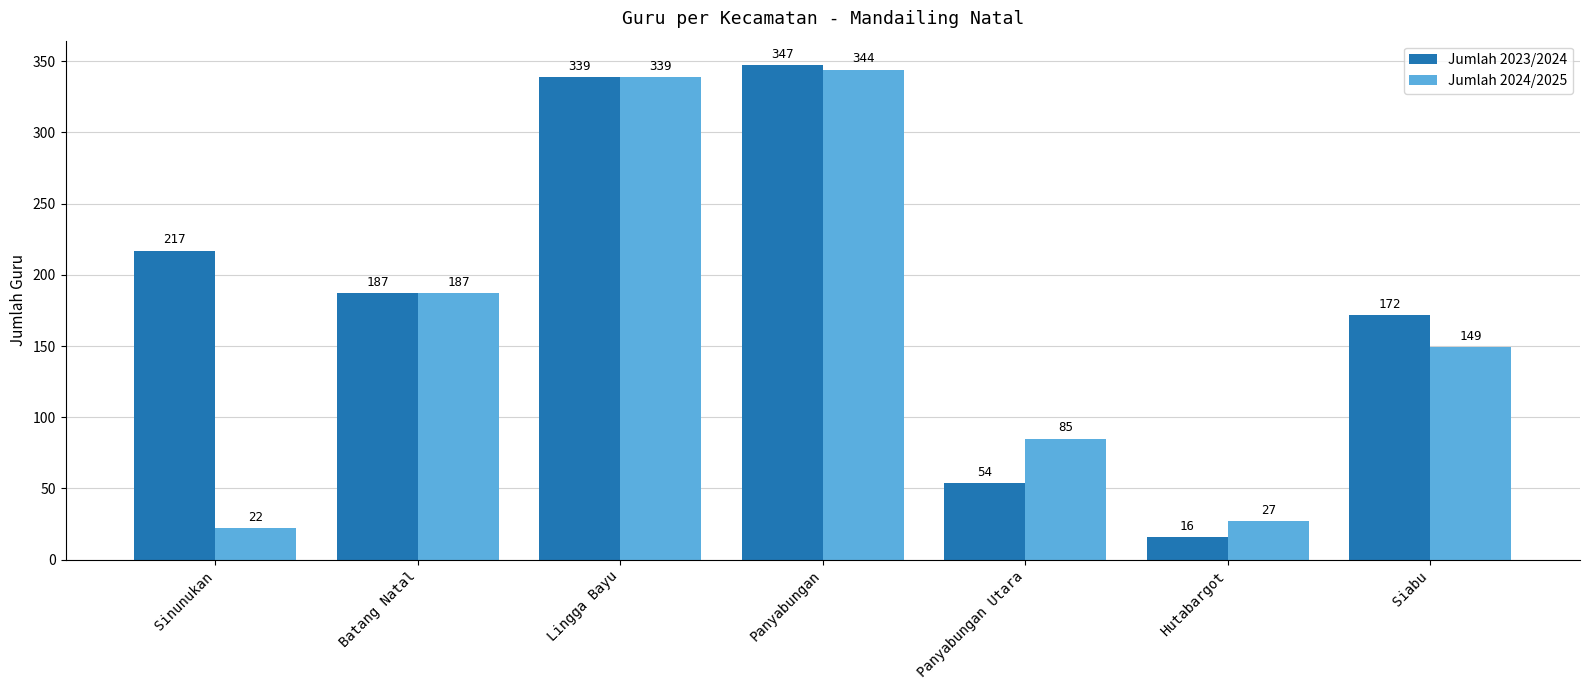

Rank the series by their average value, from lowest to highest.

Jumlah 2024/2025, Jumlah 2023/2024